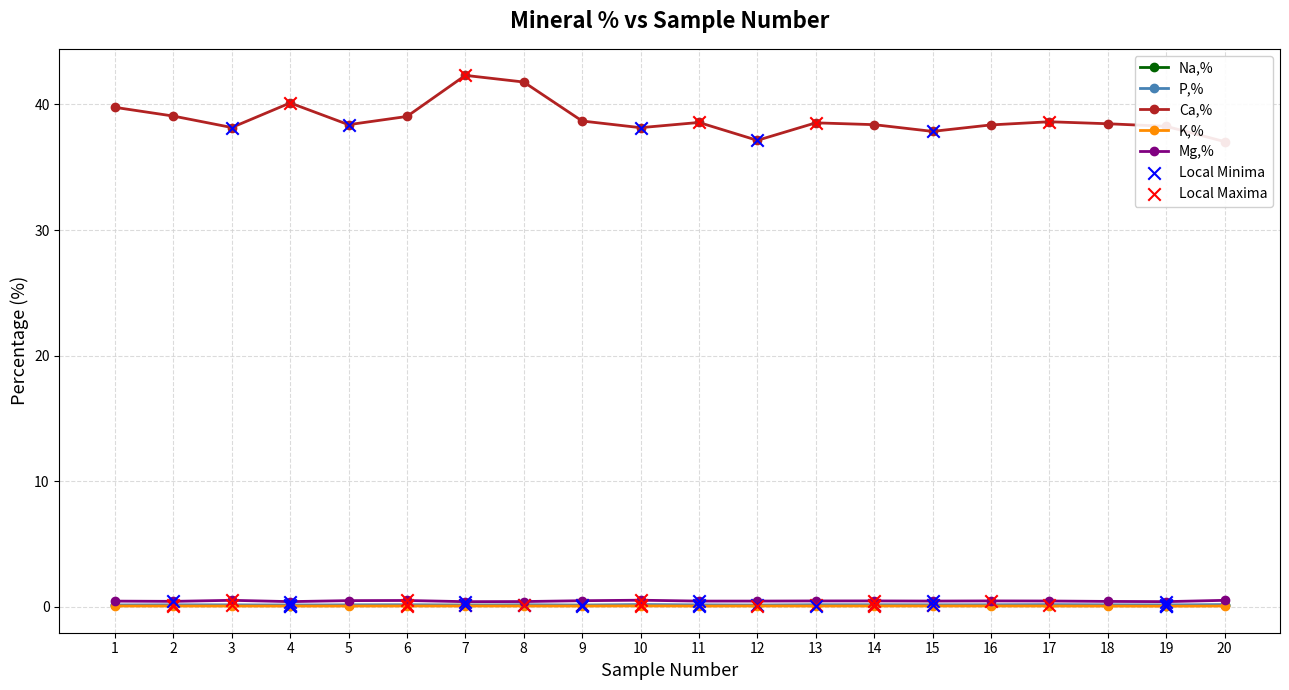

Which series contains the highest Y value?

Ca,%